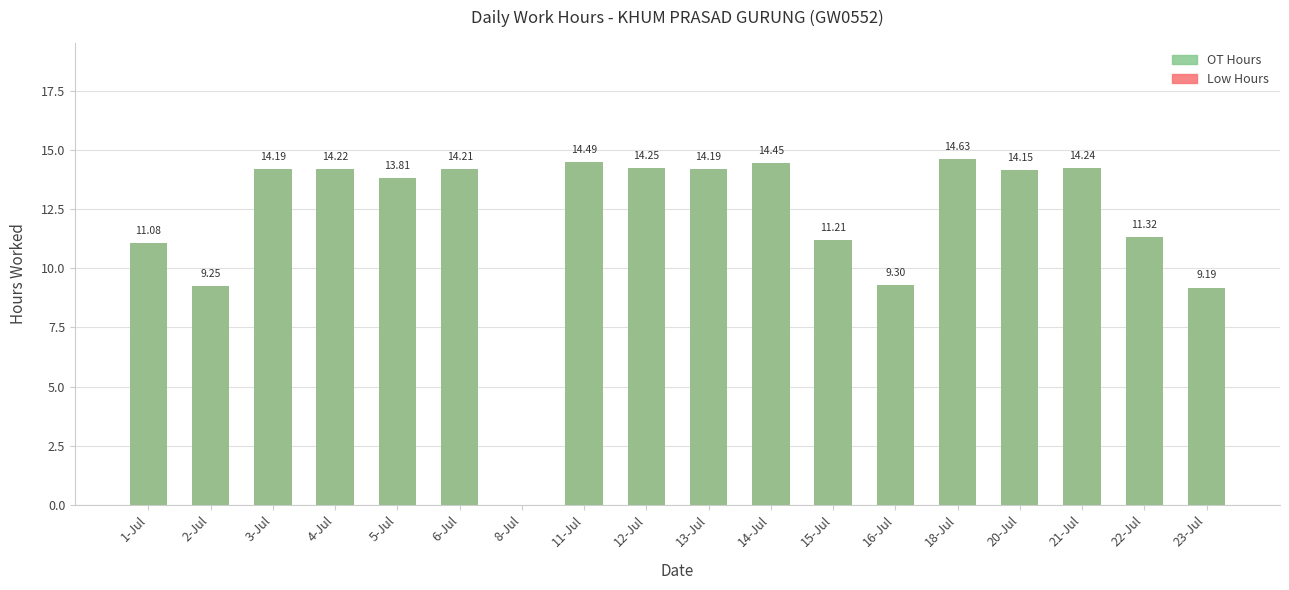

True or false: Low Hours has a value of 9.2 at 2-Jul.

True